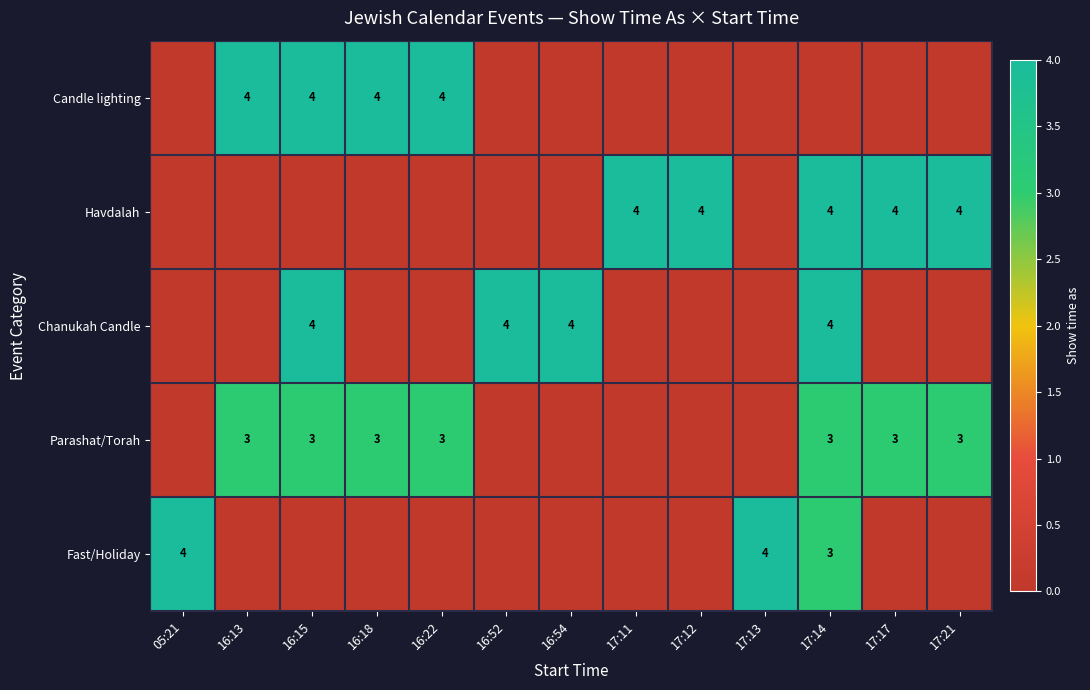

The value of Candle lighting at 16:22 is 4. True or false?

True